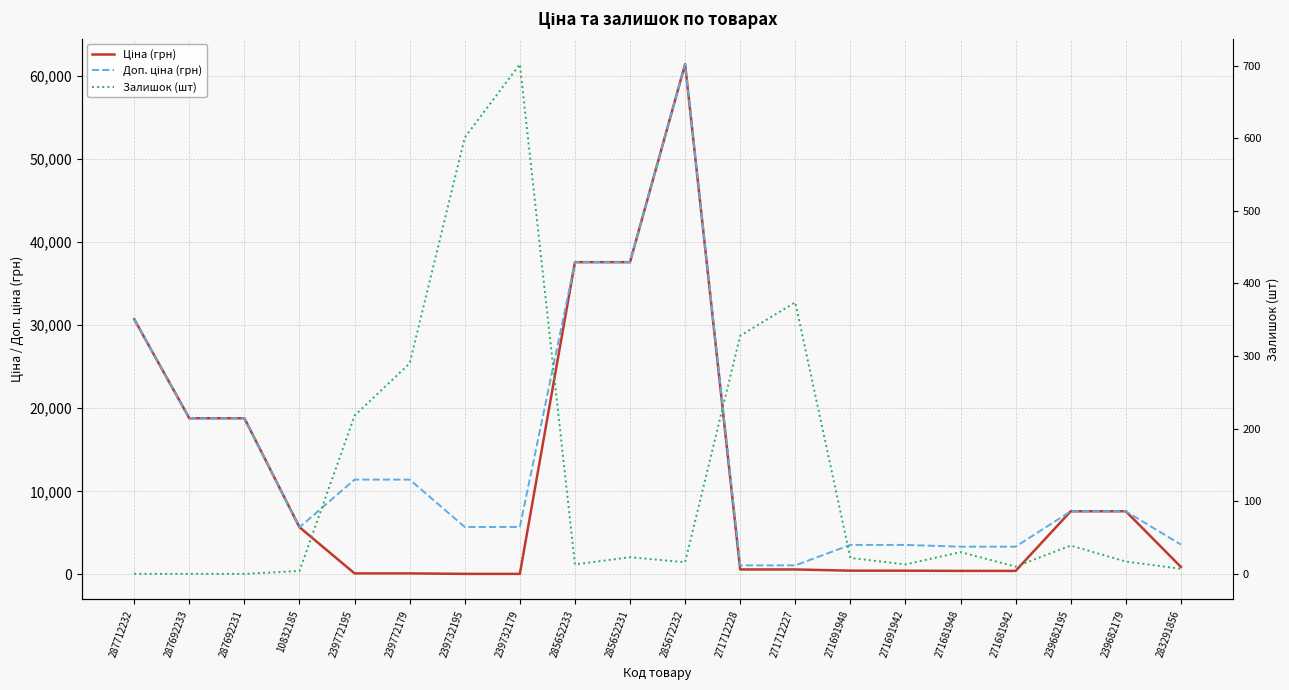

Which category has the lowest value in the Ціна (грн) series?

239732195